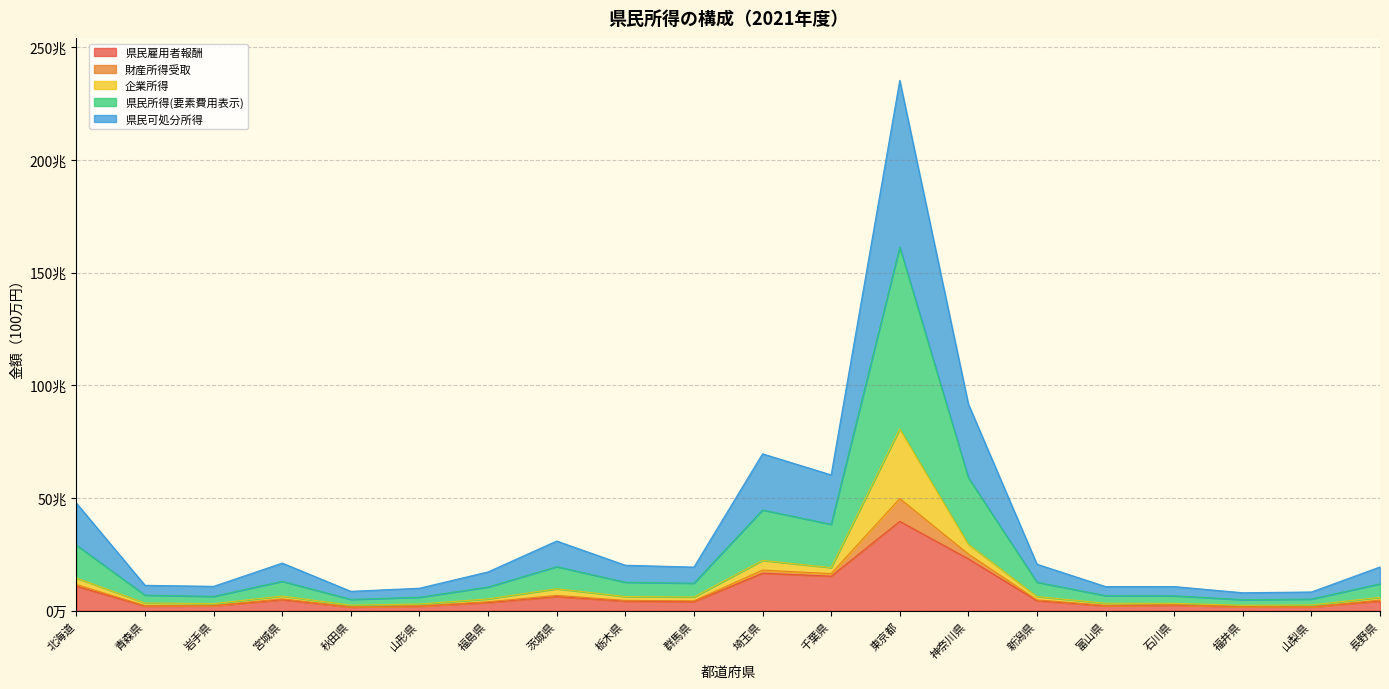

At which category does 県民可処分所得 reach its first local peak?

宮城県